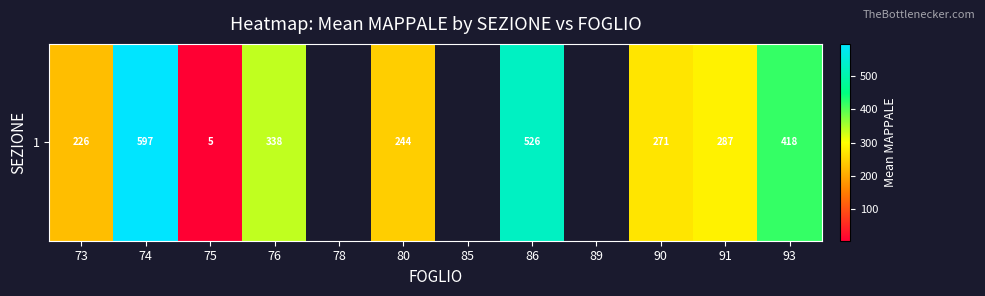

What is the change in value from 73 to 76?

+111.8